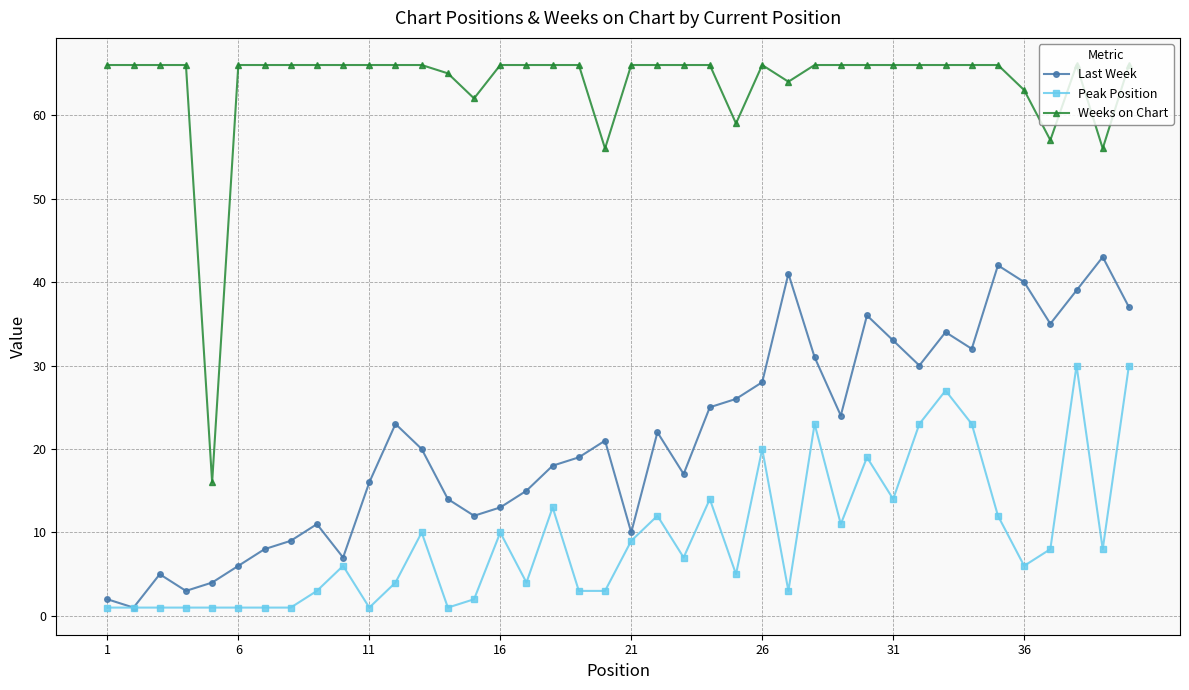

True or false: Peak Position and Weeks on Chart cross at least once.

False